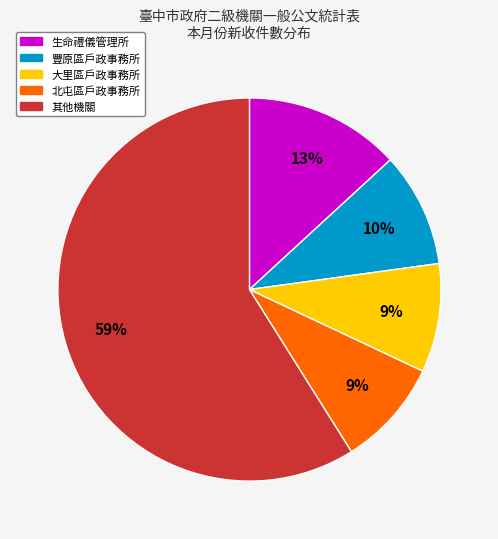

To the nearest percent, what is the average slice percentage?

20%